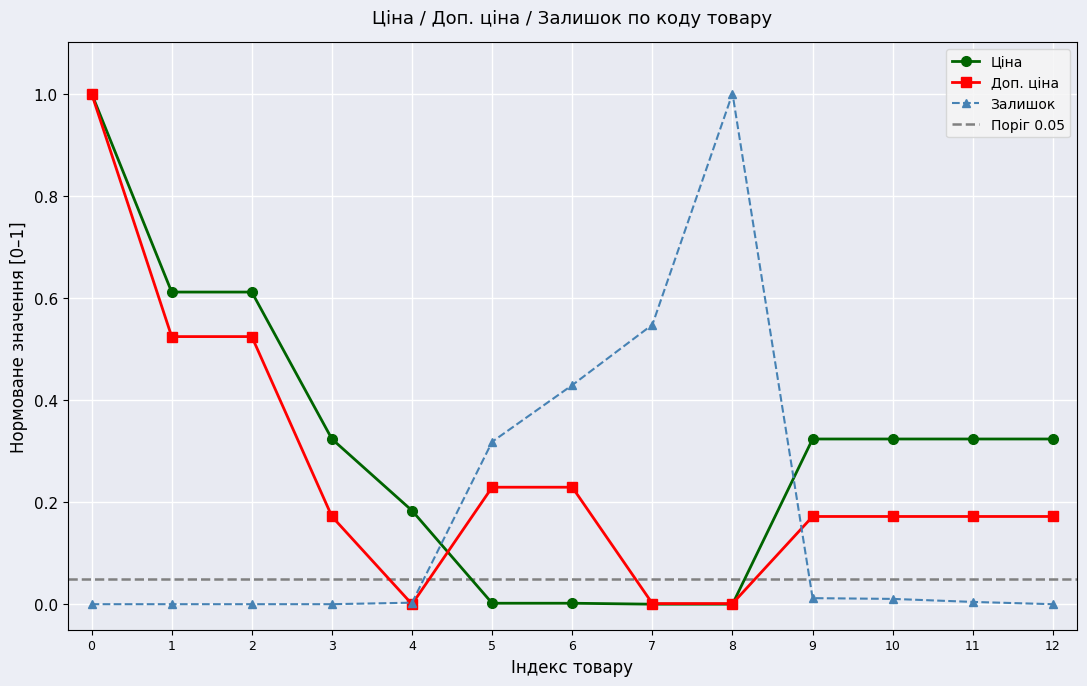

After their last crossing, which series has the higher values: Залишок or Ціна?

Ціна